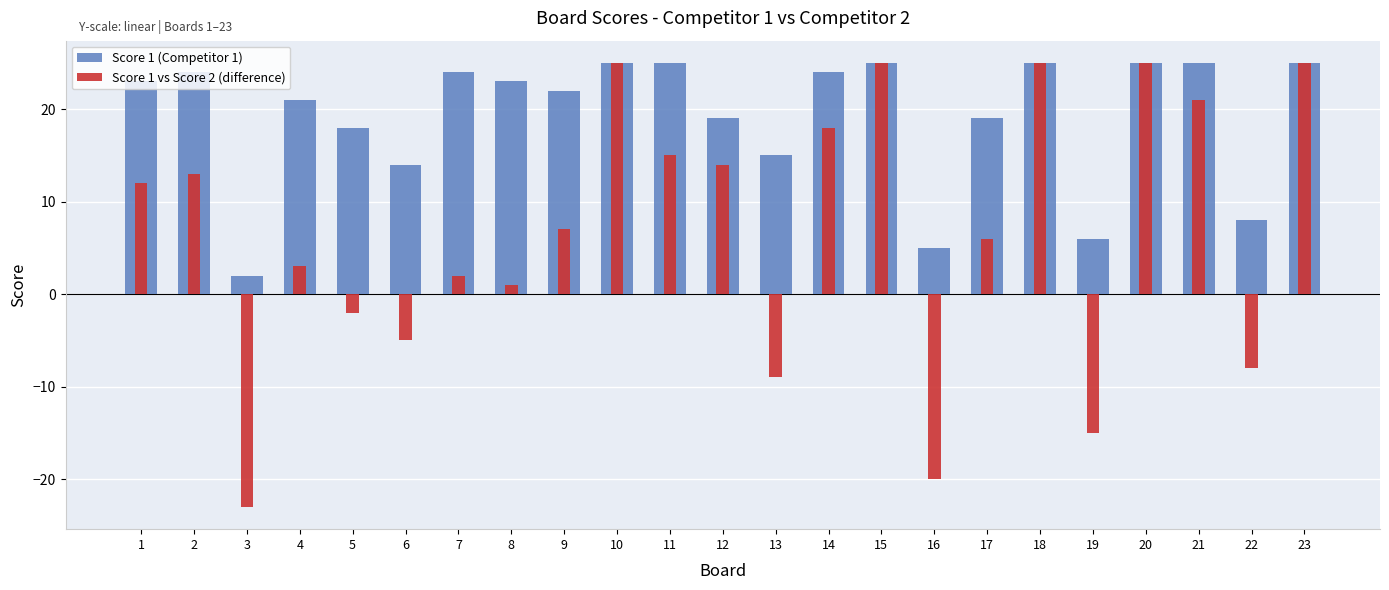

What is the value of the Score 1 vs Score 2 (difference) bar at the 14th from the left?

18